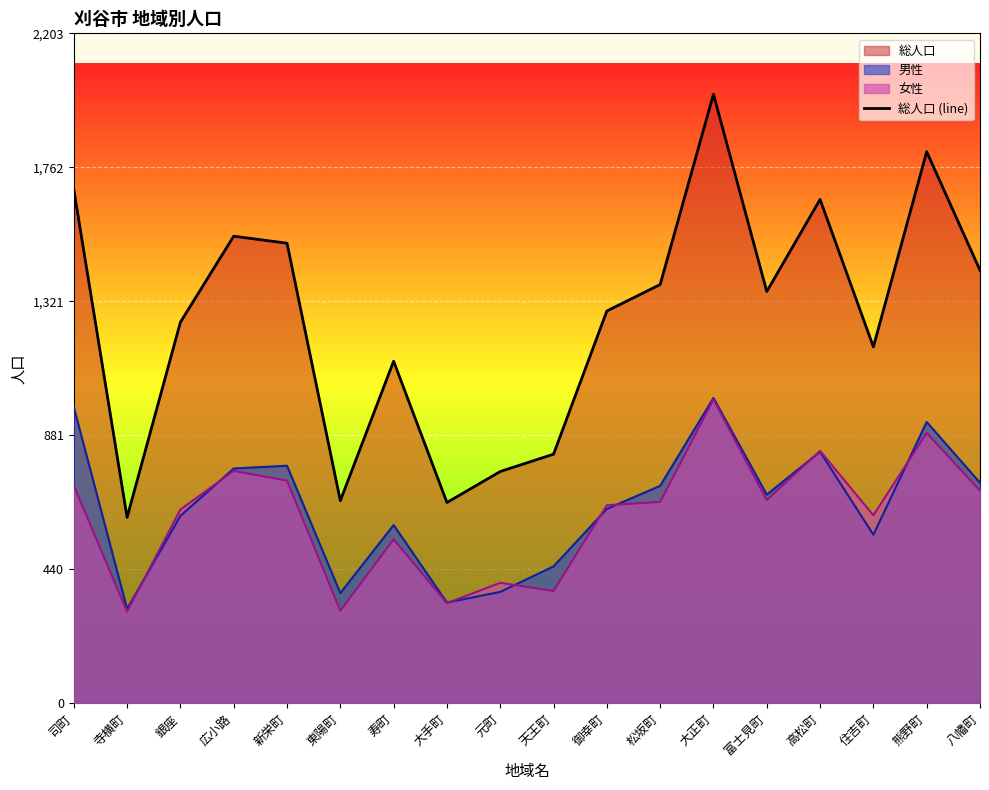

The chart shows a value of 1513 at 新栄町. True or false?

True